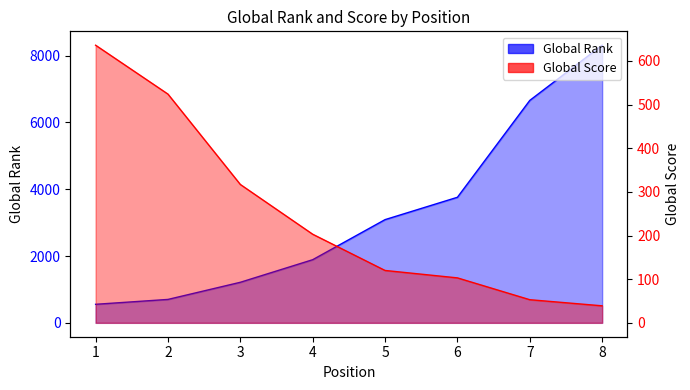

What are all the series names shown in the legend?

Global Rank, Global Score